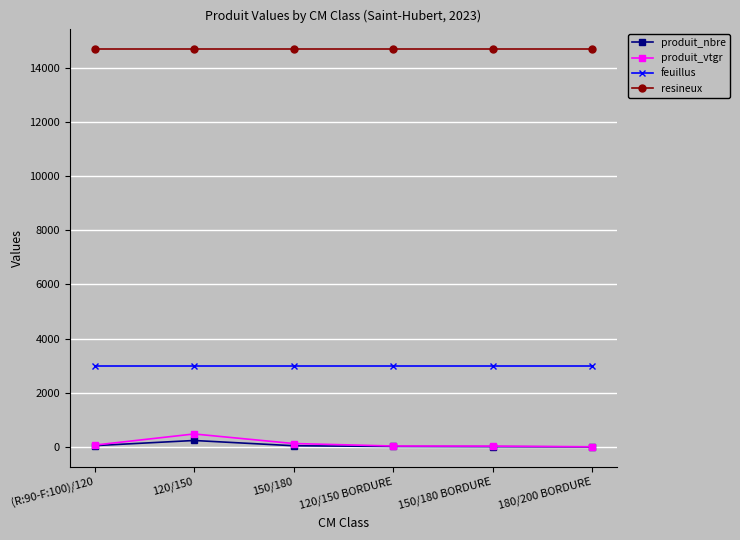

What is the label of the 3rd point from the left?

150/180